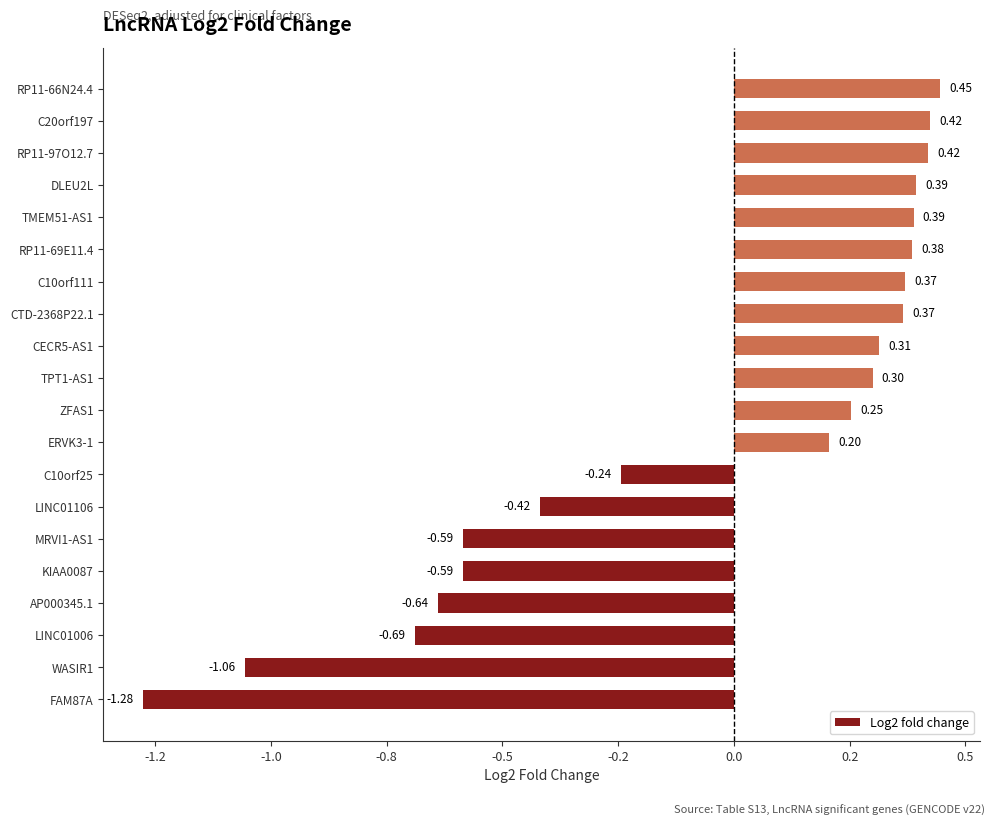

How many values are between 0 and 1?

12